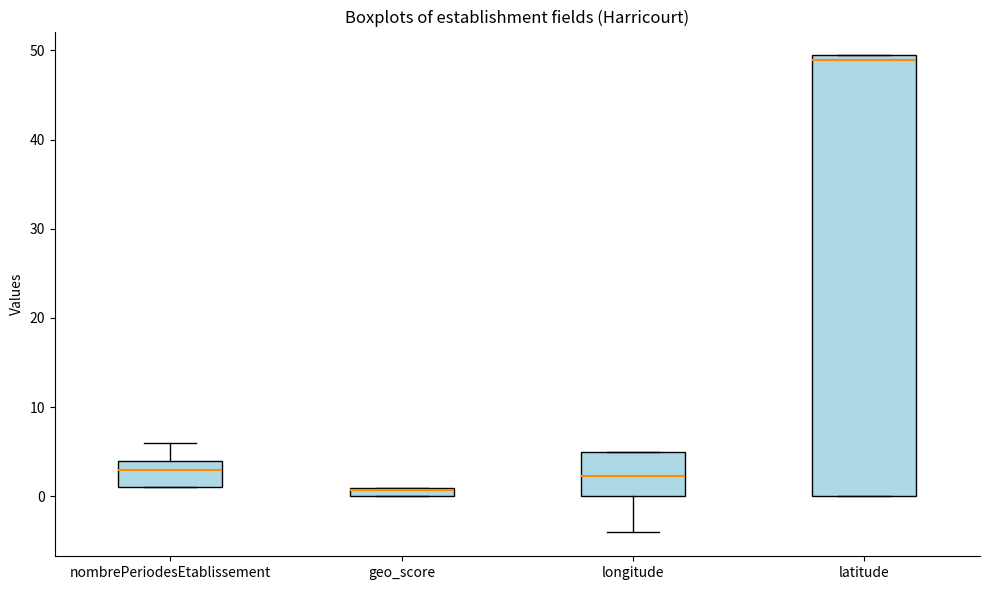

Which box is the tallest, from its lower edge to its upper edge?

latitude